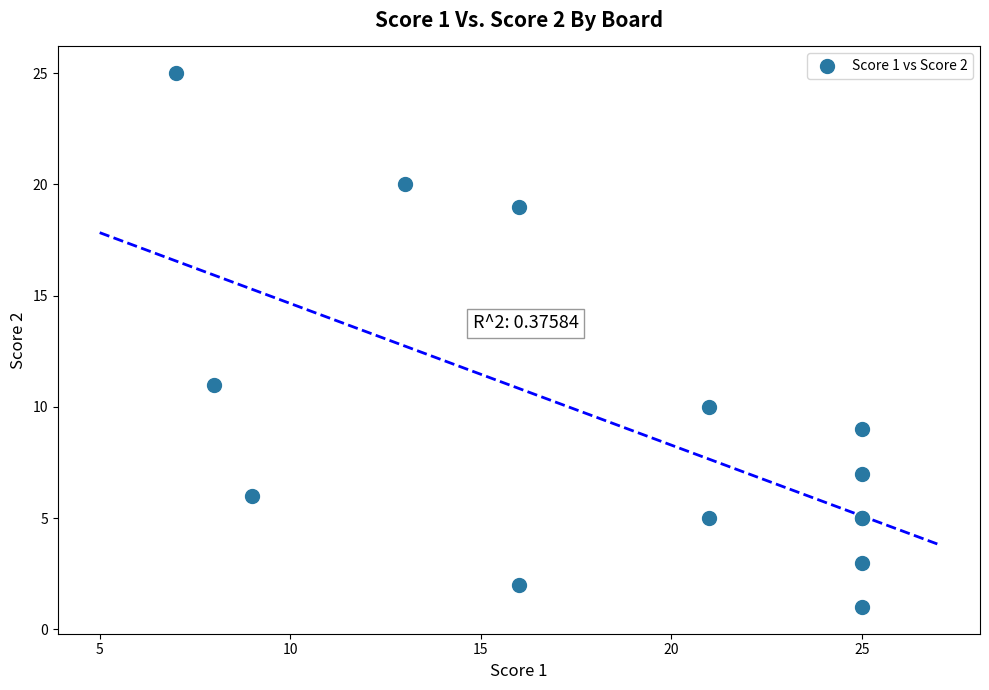

What Y value in the scatter plot is closest to 13?

11